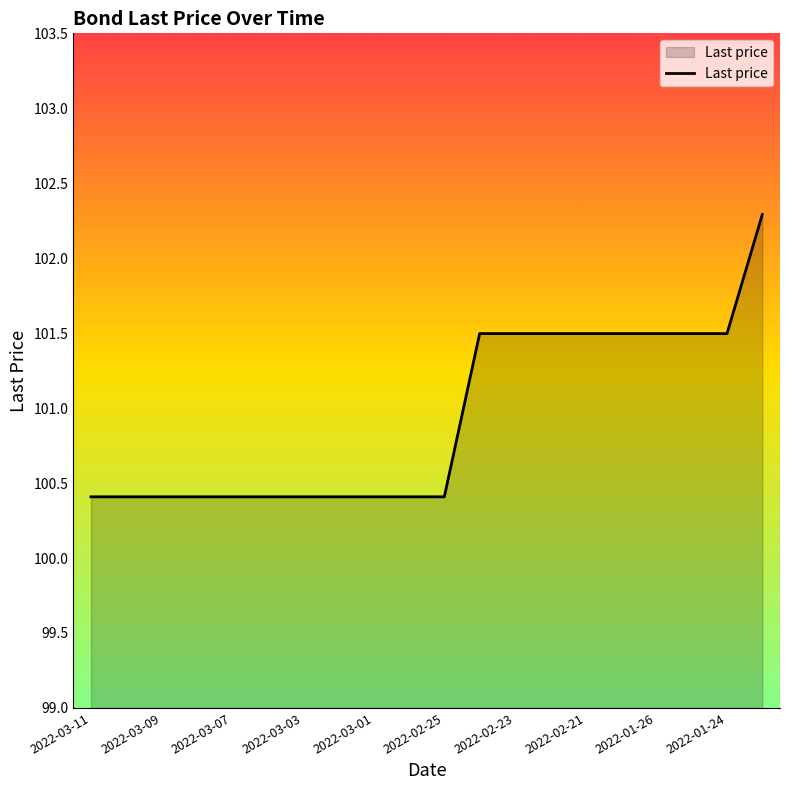

What is the difference between the maximum and minimum values?

1.9